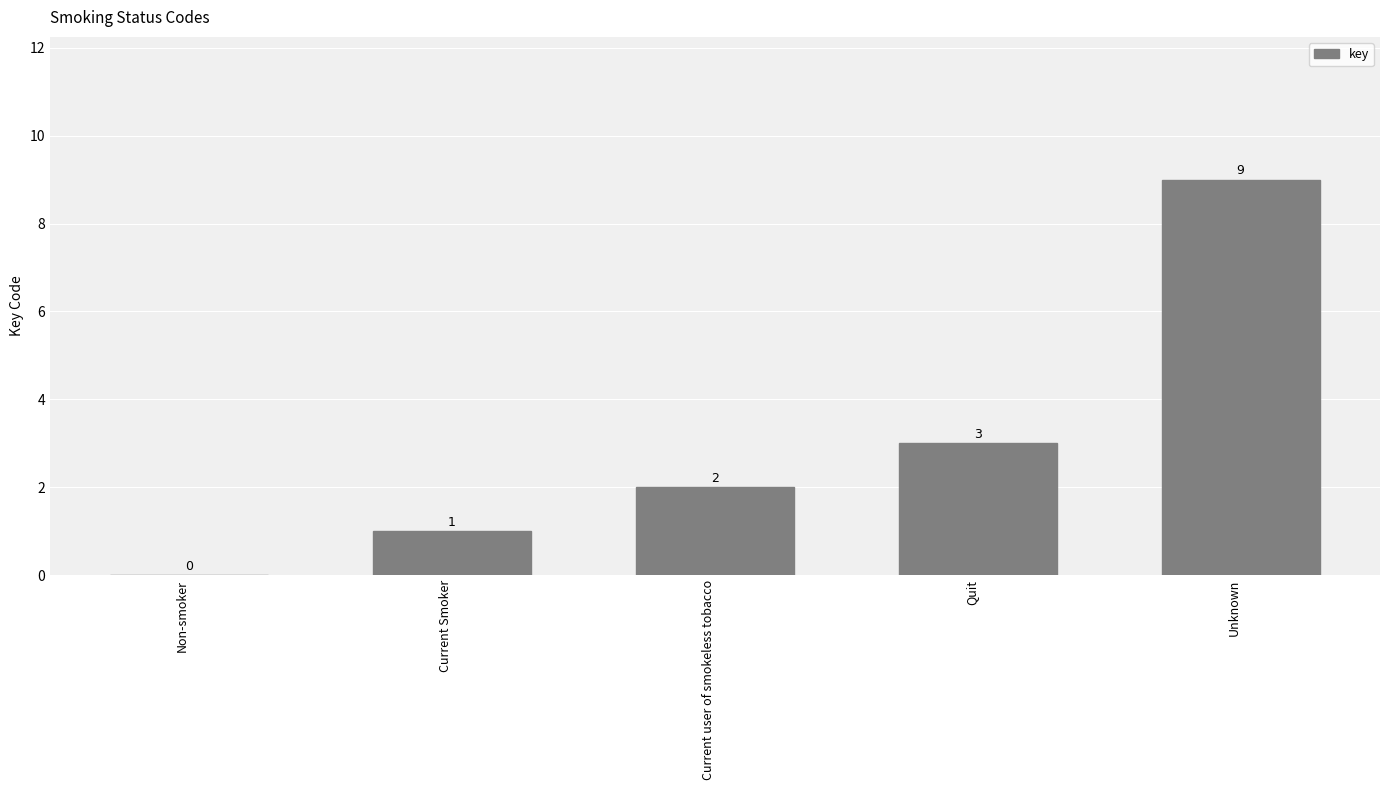

How many data points does each series have?

5